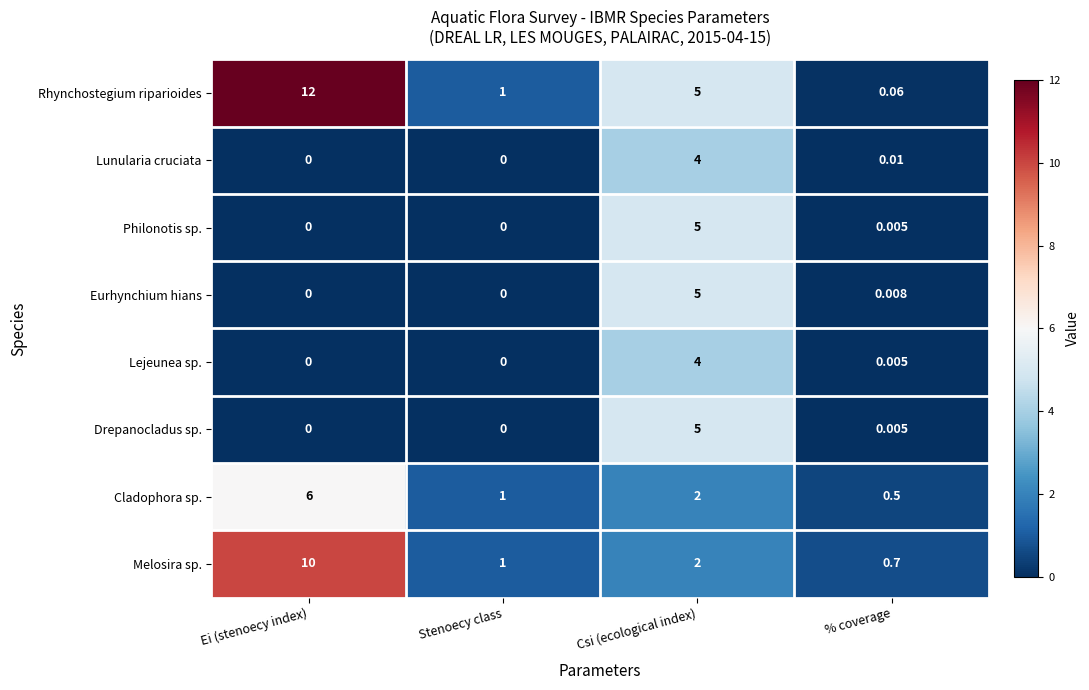

Which series has the largest range (max minus min)?

Rhynchostegium riparioides